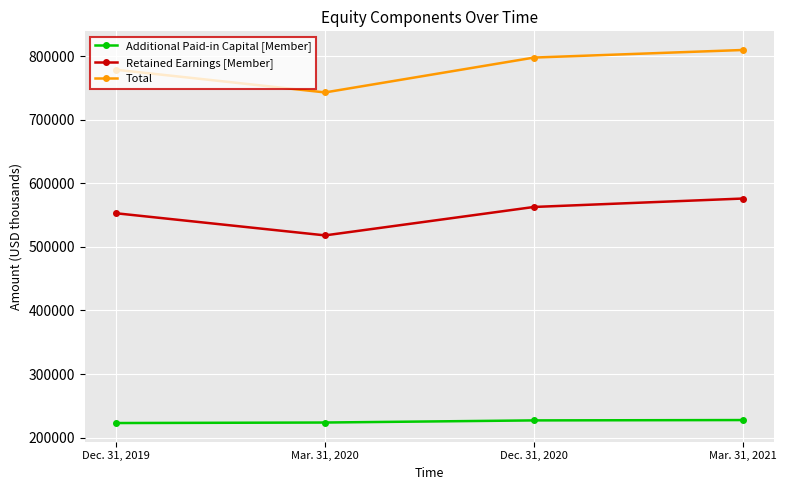

Rank the series by their maximum value, from highest to lowest.

Total, Retained Earnings [Member], Additional Paid-in Capital [Member]